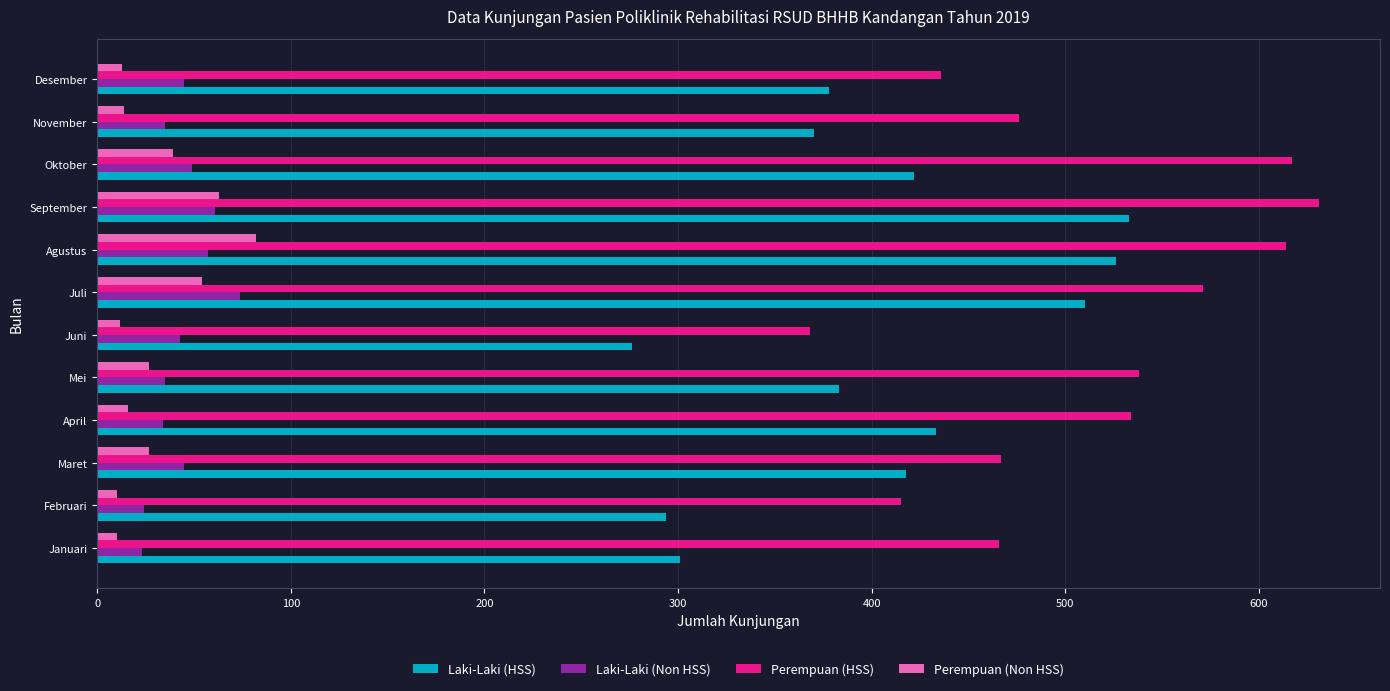

How many distinct data groups are displayed?

4